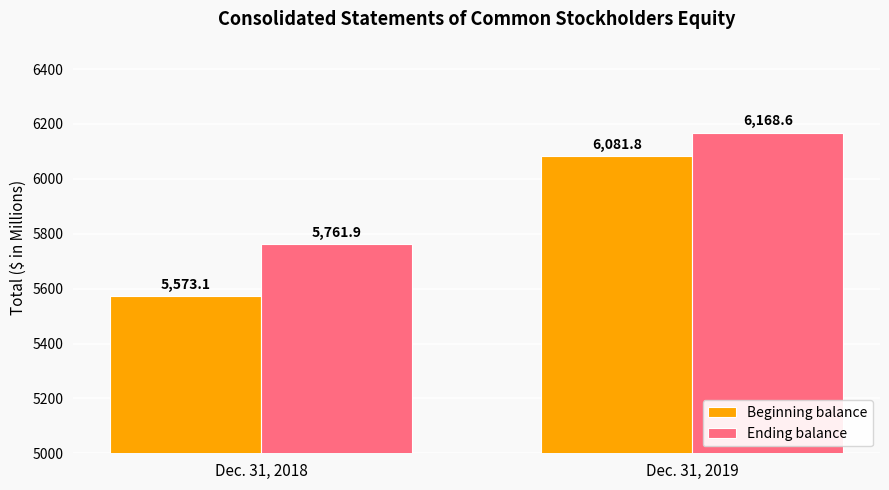

Which category has the lowest value in the Beginning balance series?

Dec. 31, 2018